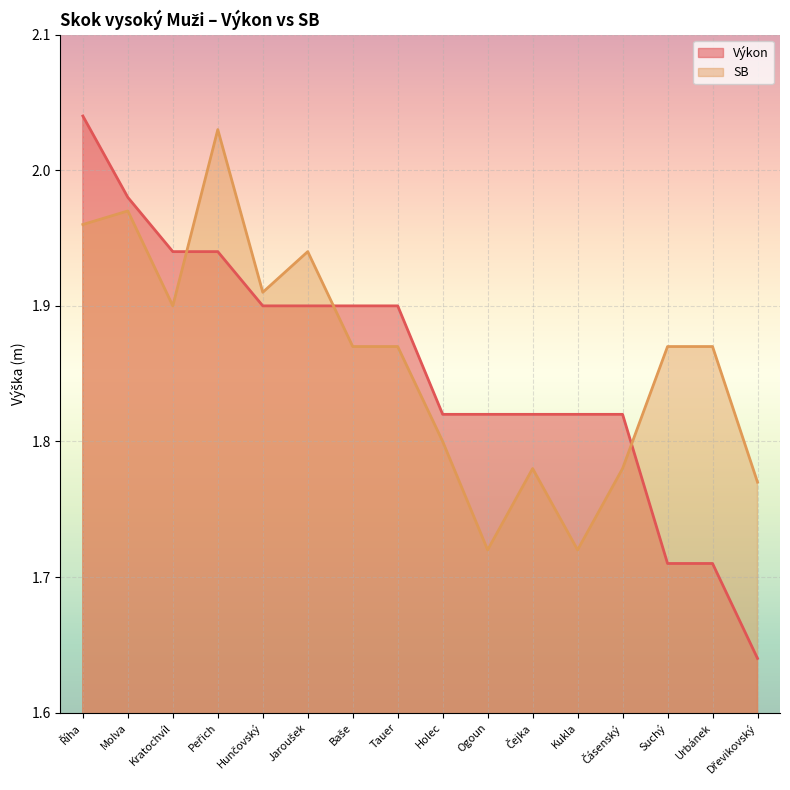

The Výkon series shows 2.0 at Říha. True or false?

True